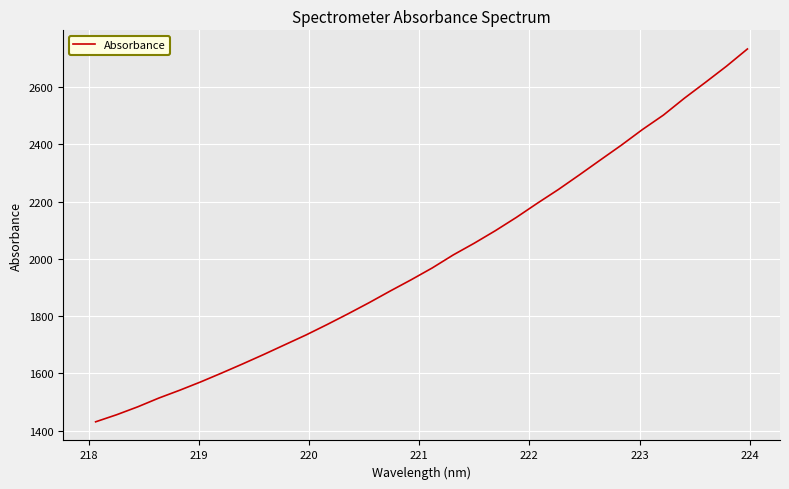

What is the difference between the maximum and minimum values?

1303.2